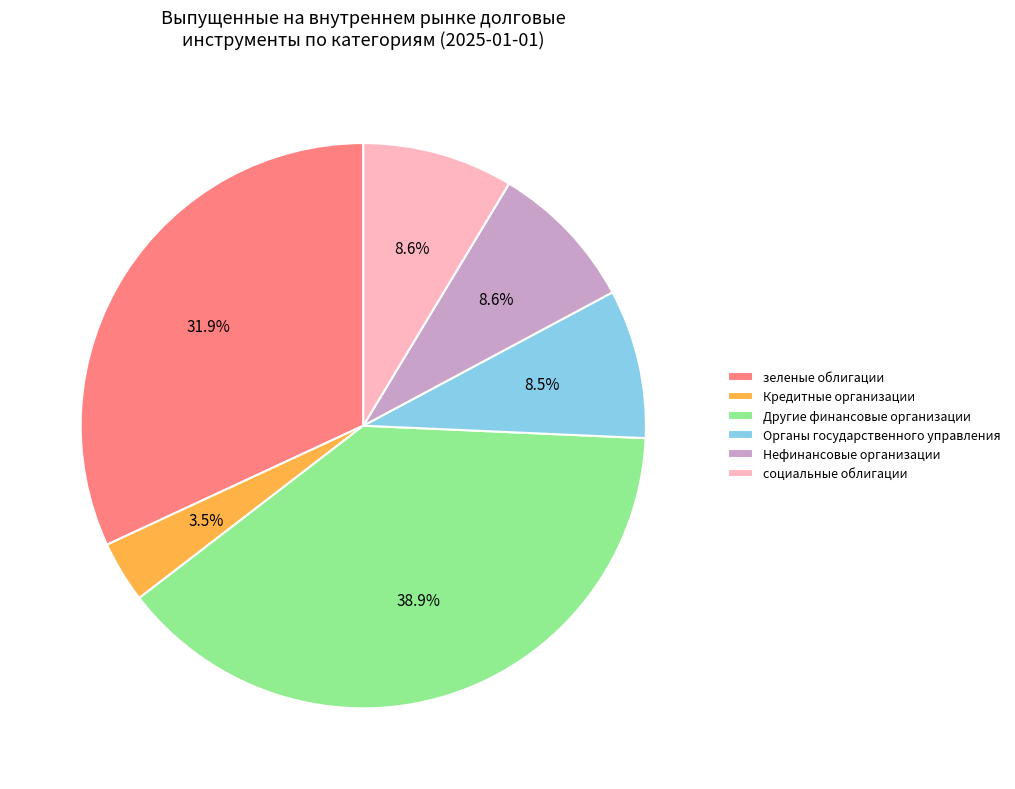

How many slices are in this pie chart?

6